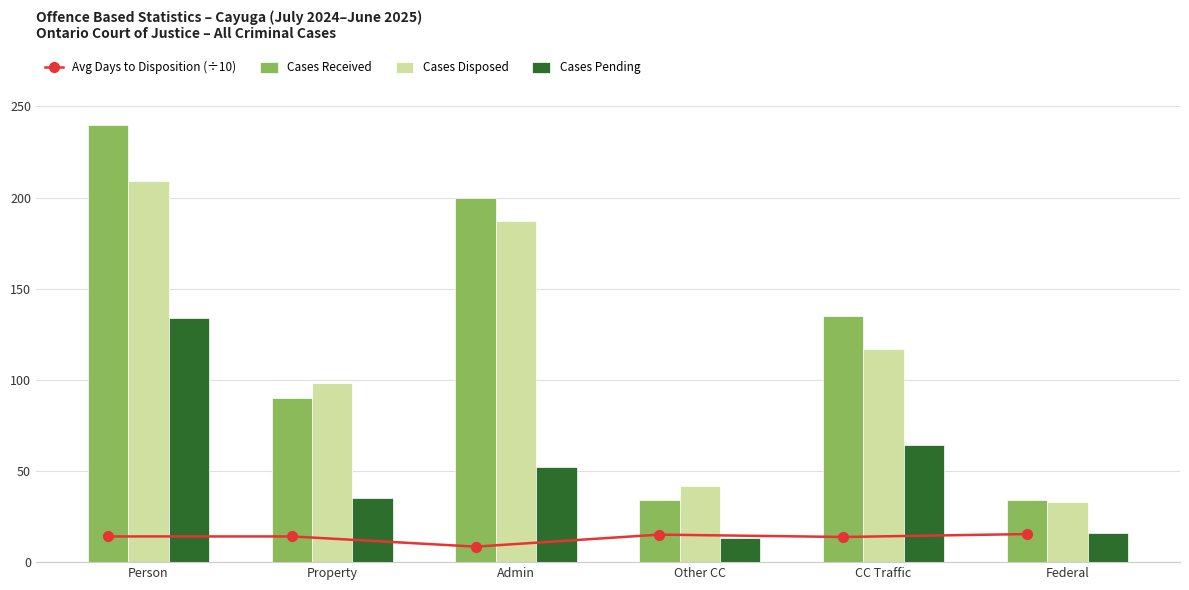

What is the difference between the Cases Disposed values at Person and Federal?

176